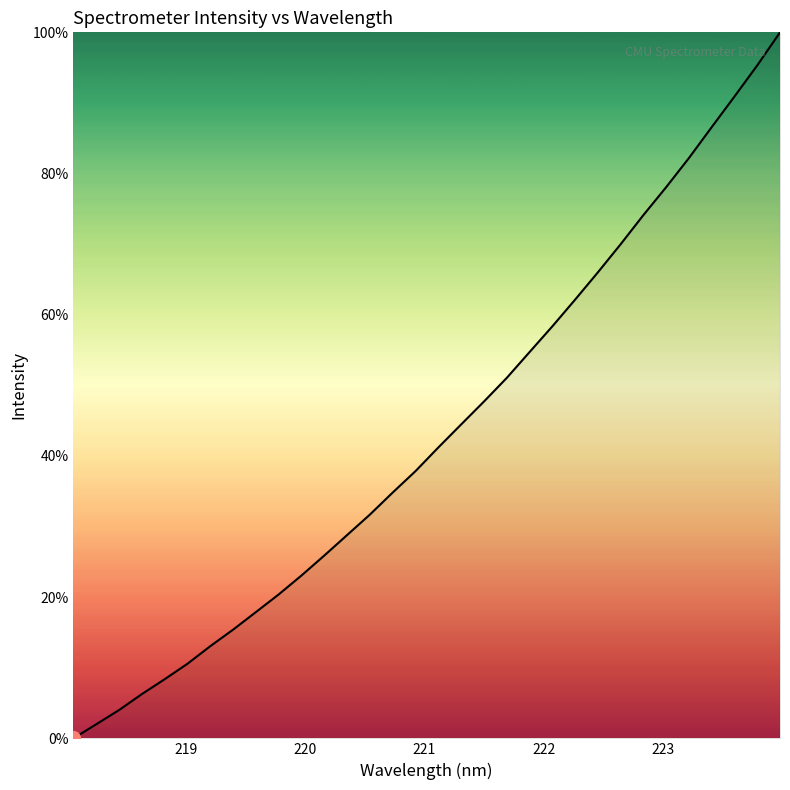

What is the difference between the maximum and minimum values?

100.0